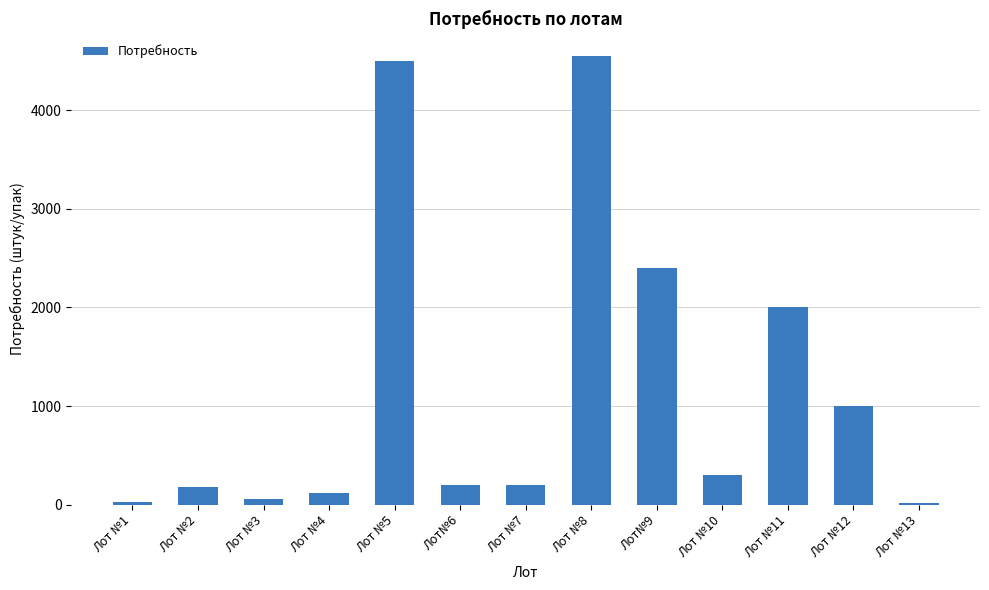

Which has a higher value, Лот №8 or Лот№6?

Лот №8